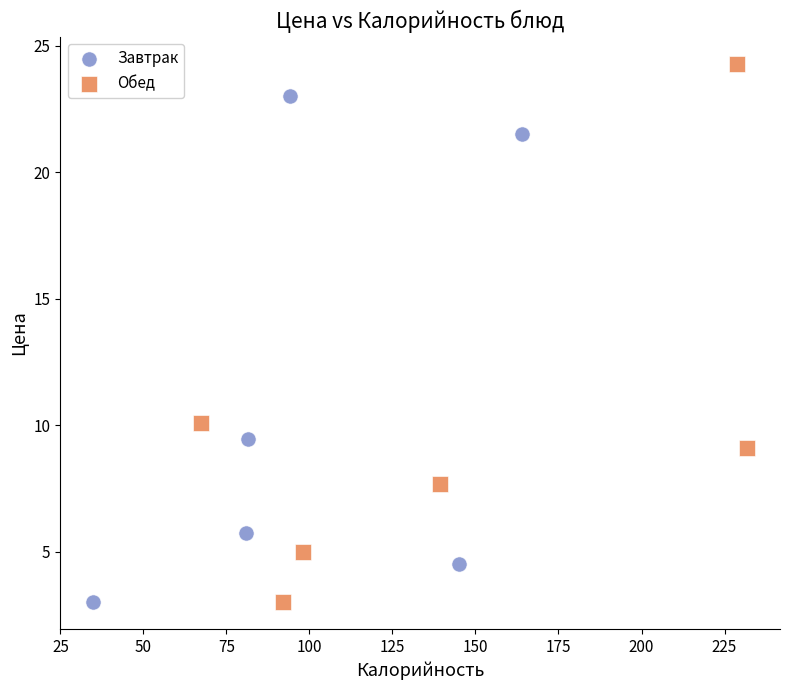

What are all the series names shown in the legend?

Завтрак, Обед